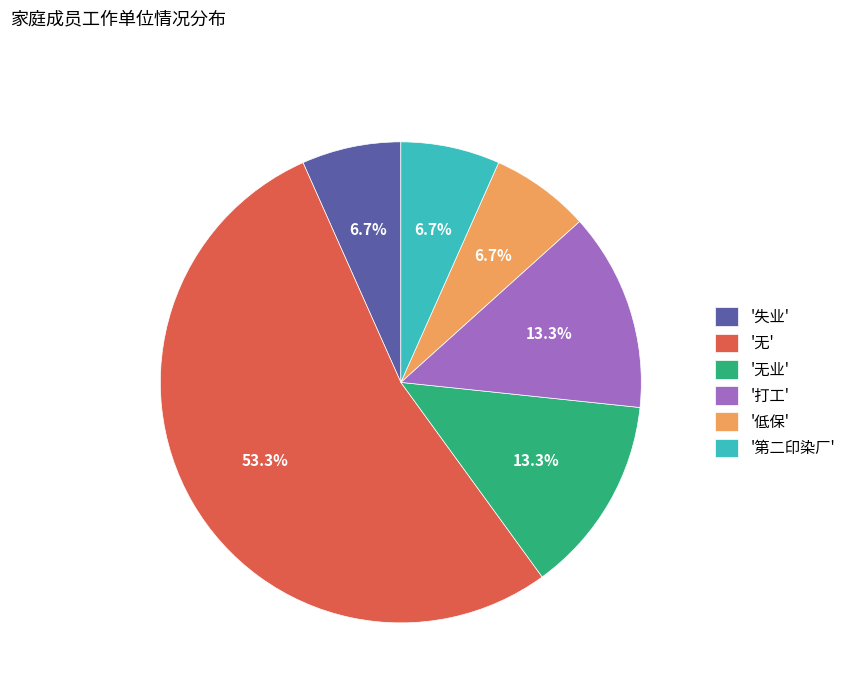

Is there any slice that represents more than half of the pie?

Yes